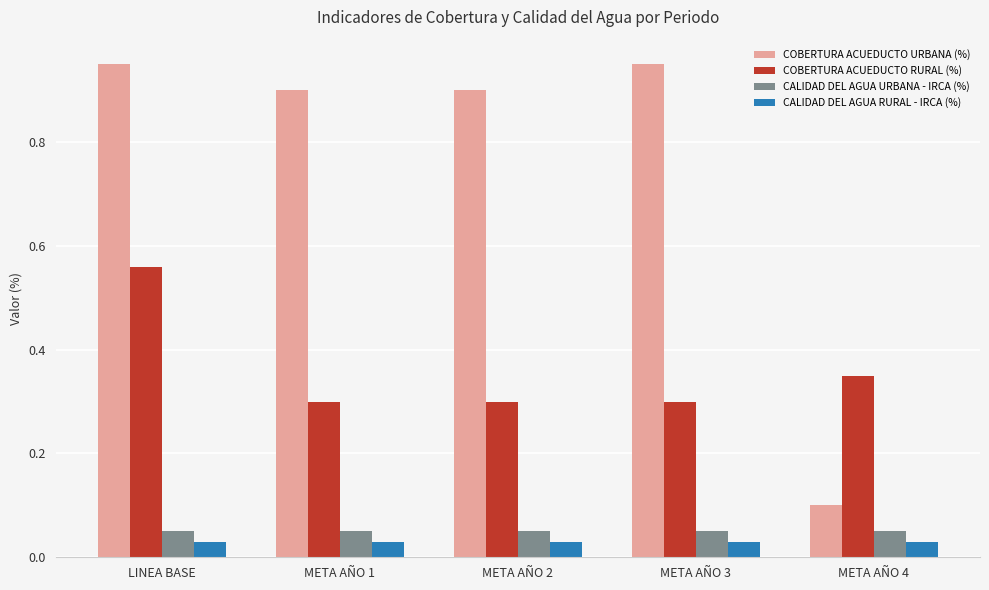

Is the value of COBERTURA ACUEDUCTO RURAL (%) at META AÑO 3 greater than the value of CALIDAD DEL AGUA RURAL - IRCA (%) at META AÑO 3?

Yes